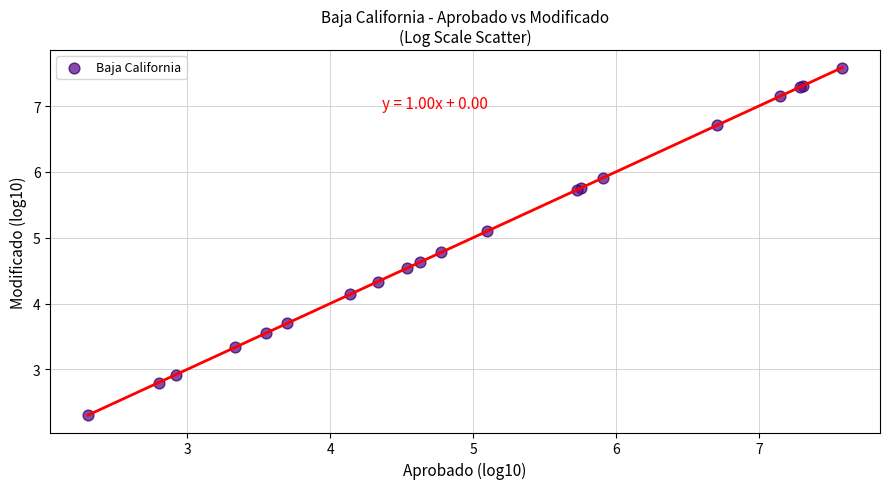

What Y value in the scatter plot is closest to 4?

4.1